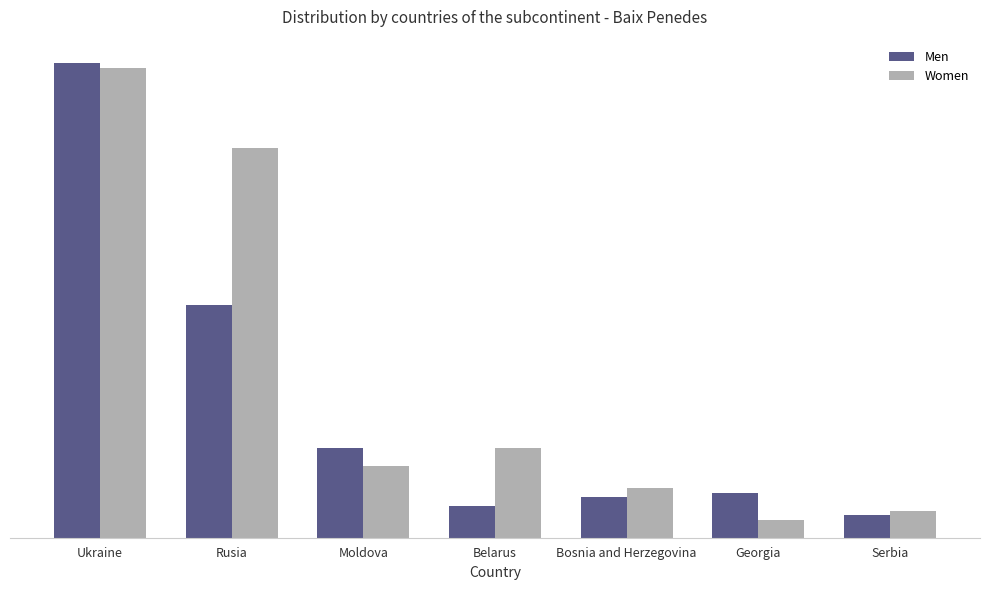

What are all the series names shown in the legend?

Men, Women